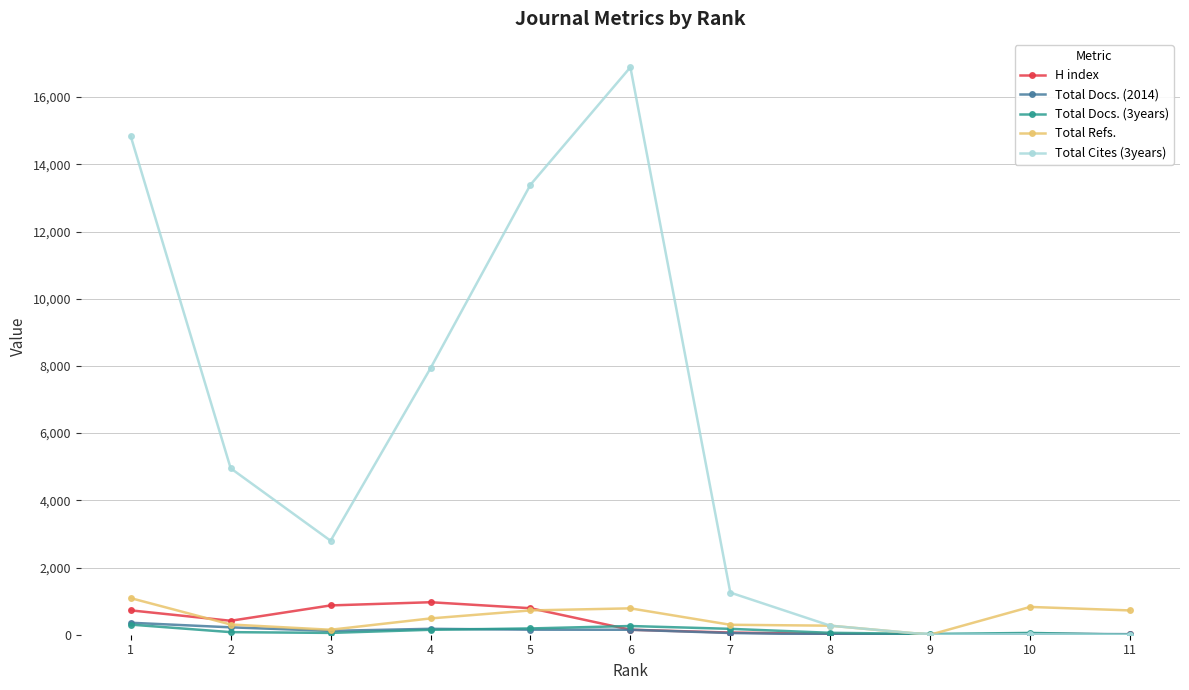

What is the value of the H index point at the 4th from the left?

967